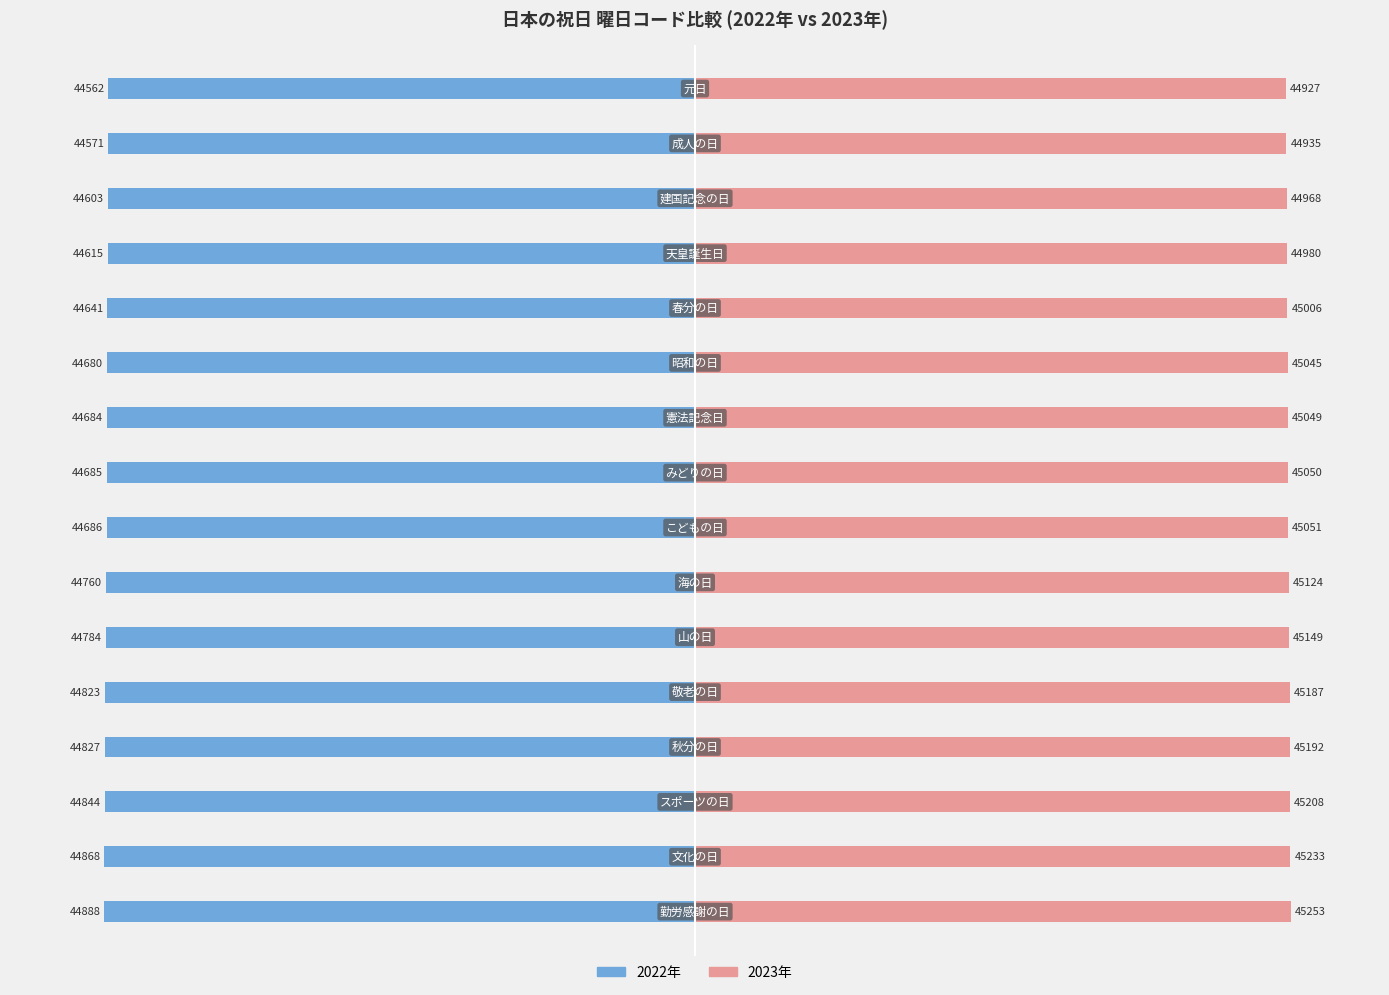

What is the value of the 2022年 bar at the 12th from the left?

-44823